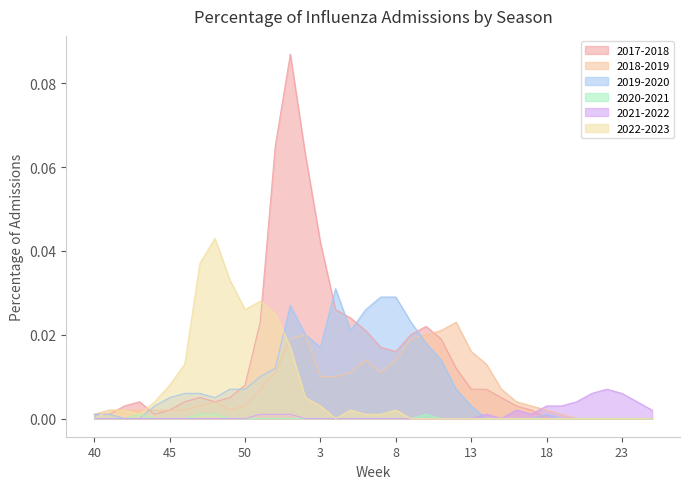

Count the number of data series in this chart.

6